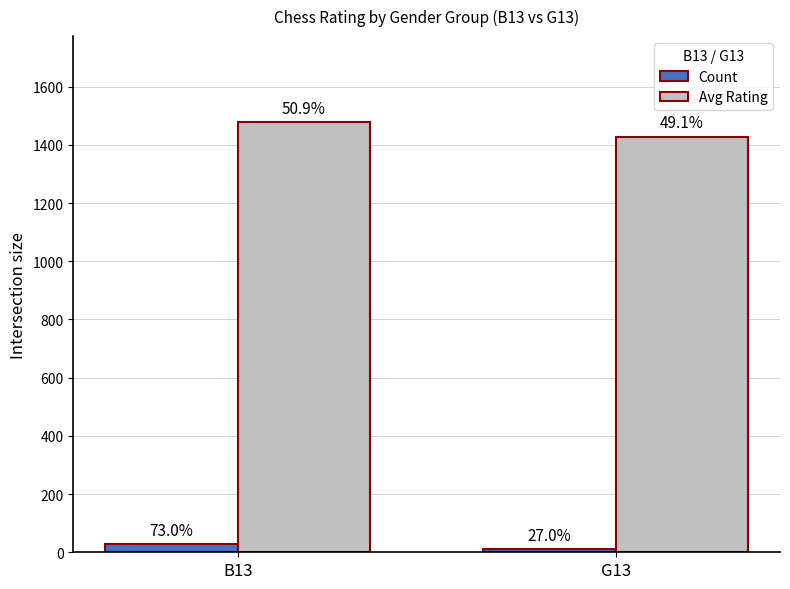

Rank the series at G13 from lowest to highest value.

Count, Avg Rating